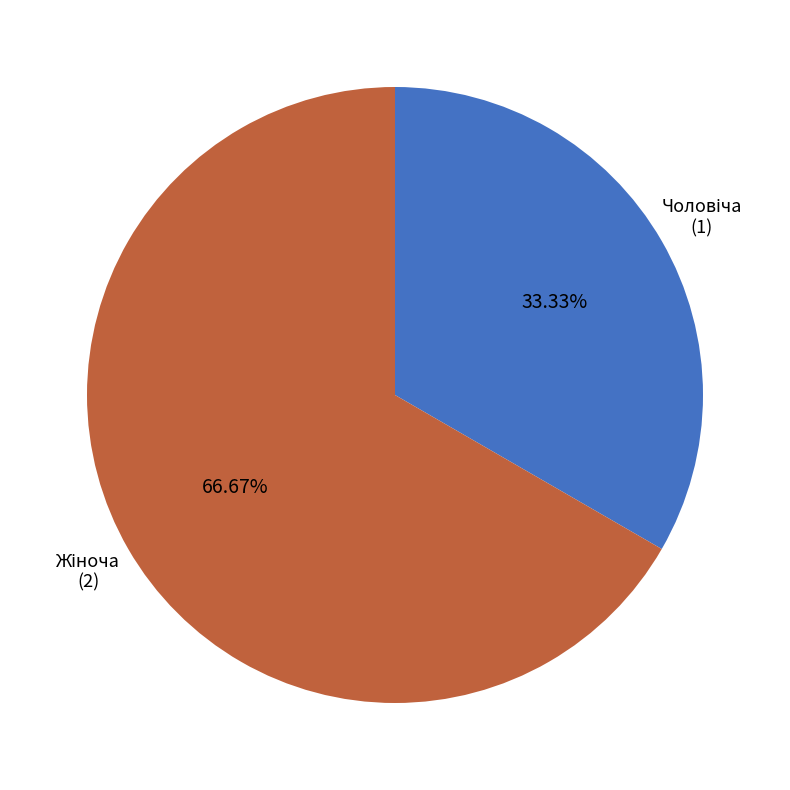

Is there a majority slice in this chart?

Yes